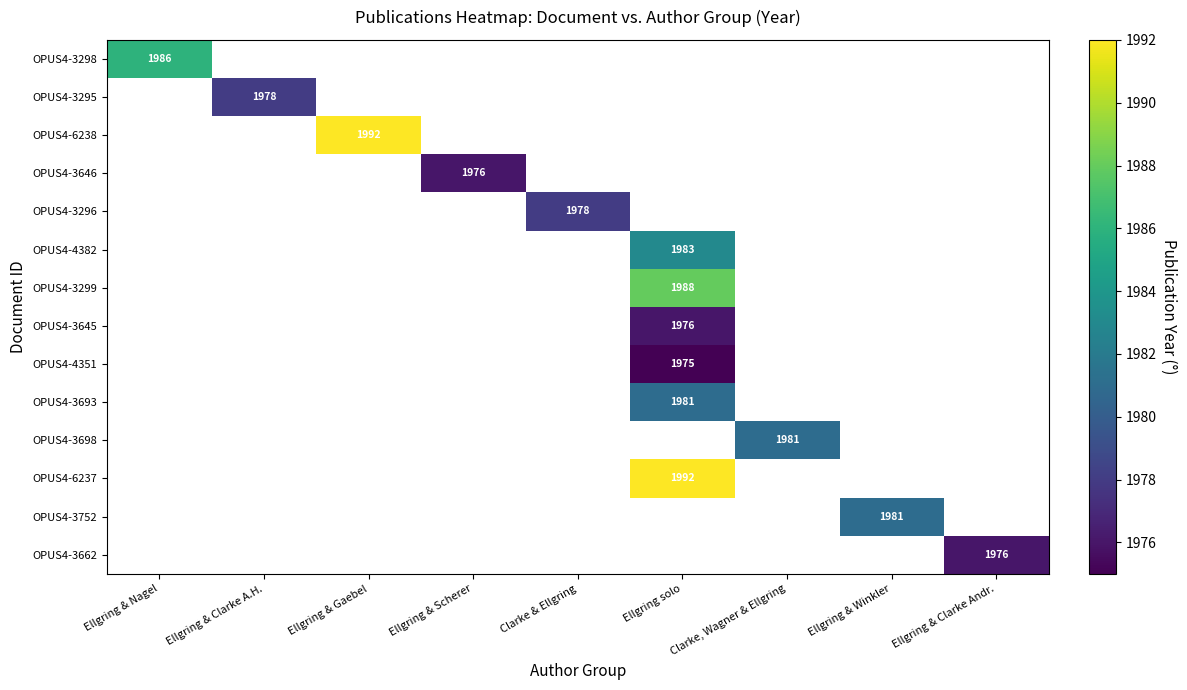

The OPUS4-3698 series shows 1981 at Clarke, Wagner & Ellgring. True or false?

True